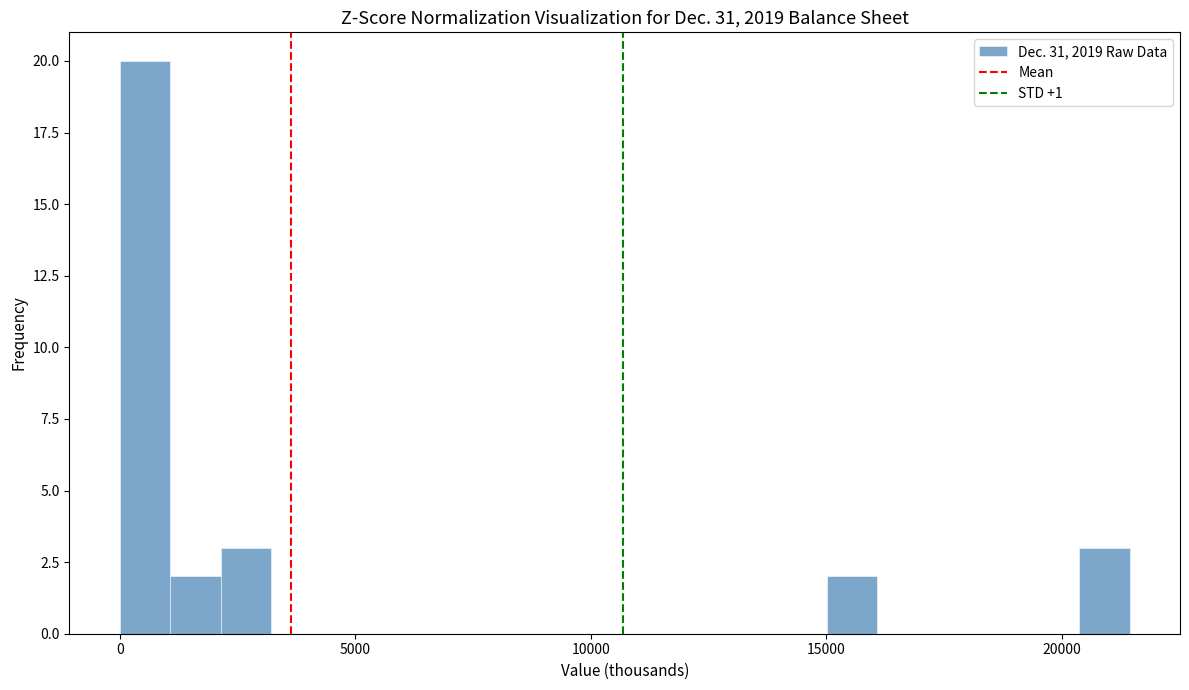

Around what value on the x-axis is the tallest bar? Give the approximate position of its centre, as read against the axis.

500